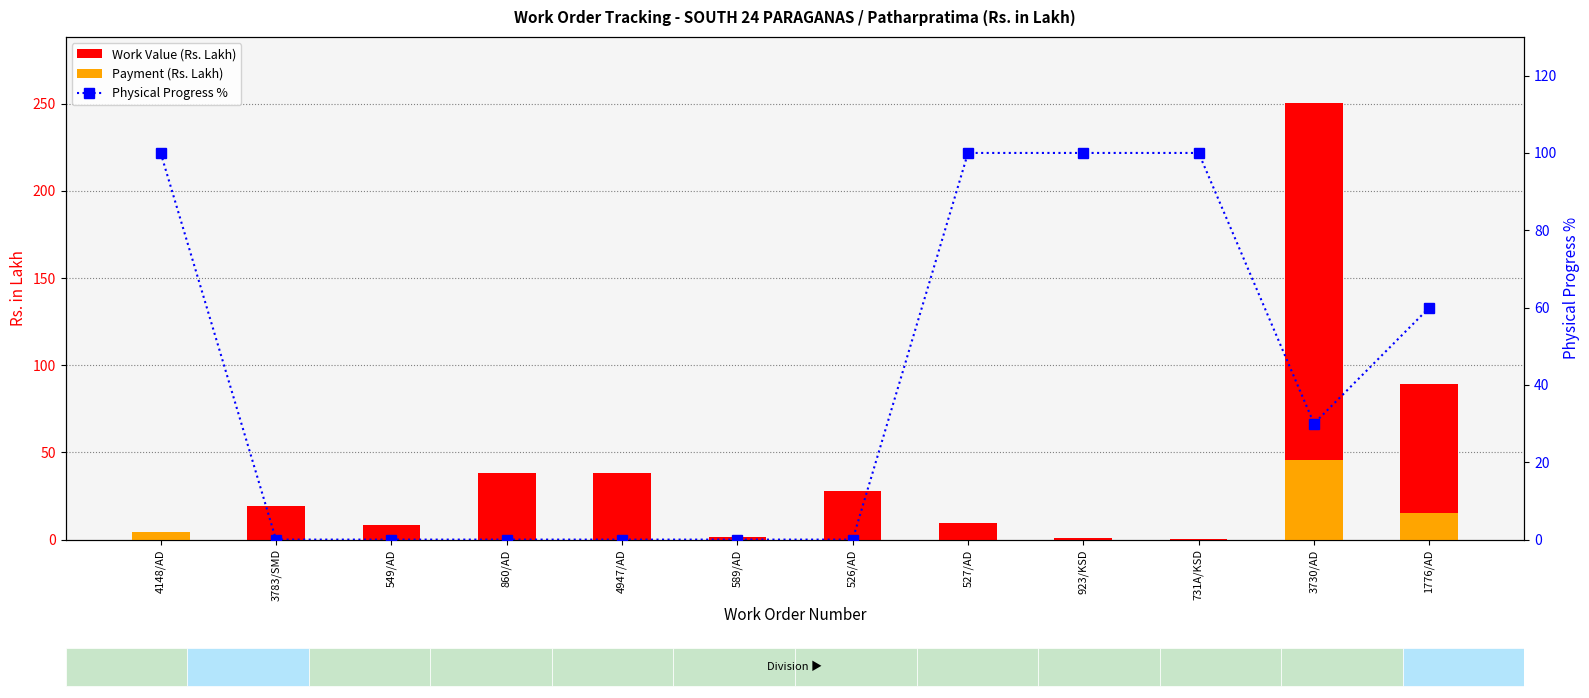

At 4148/AD, list the series in order from largest to smallest.

Physical Progress %, Work Value (Rs. Lakh), Payment (Rs. Lakh)